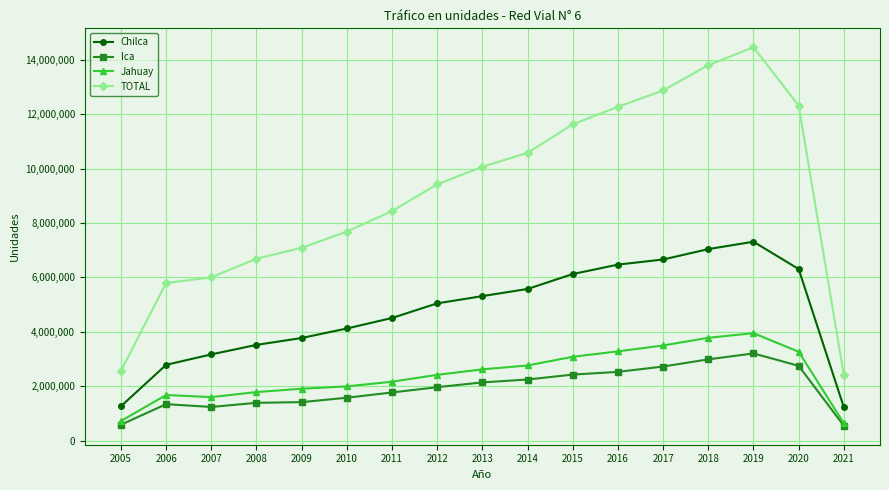

Between 2020 and 2021, which series saw the biggest shift?

TOTAL